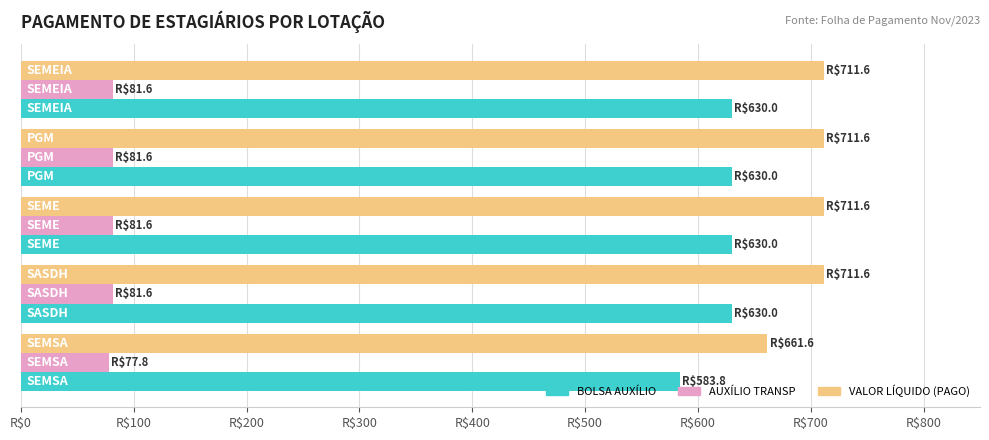

How many data points in VALOR LÍQUIDO (PAGO) are less than 711?

1